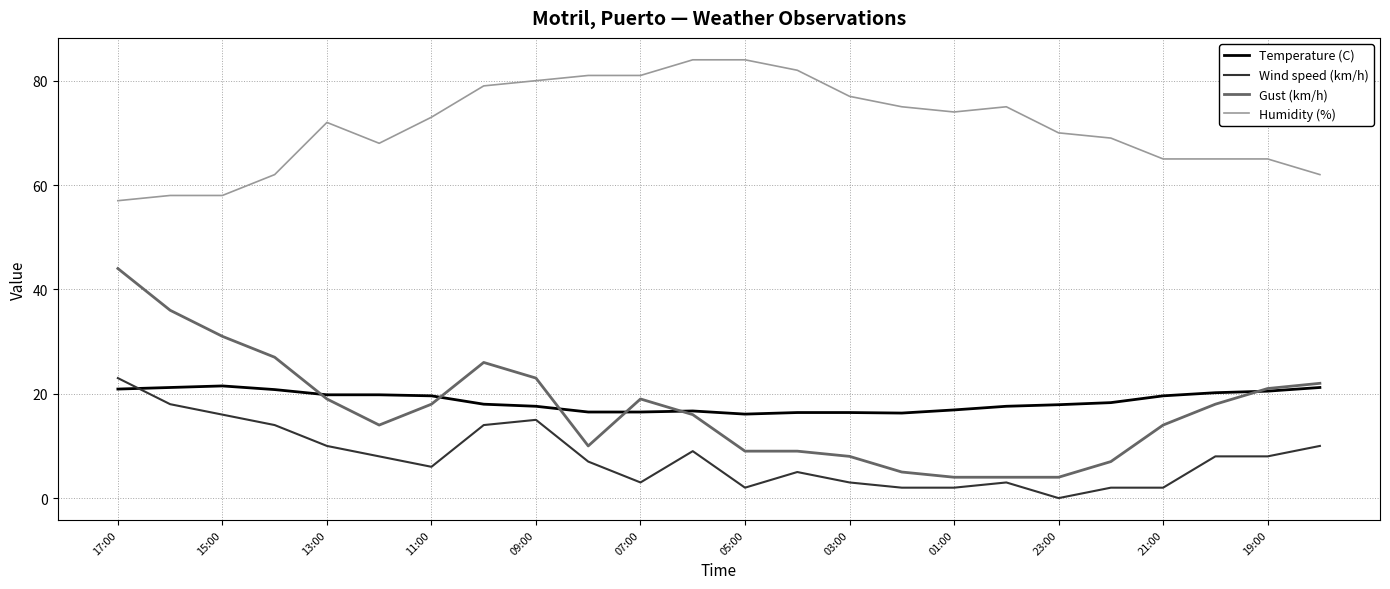

What are all the series names shown in the legend?

Temperature (C), Wind speed (km/h), Gust (km/h), Humidity (%)